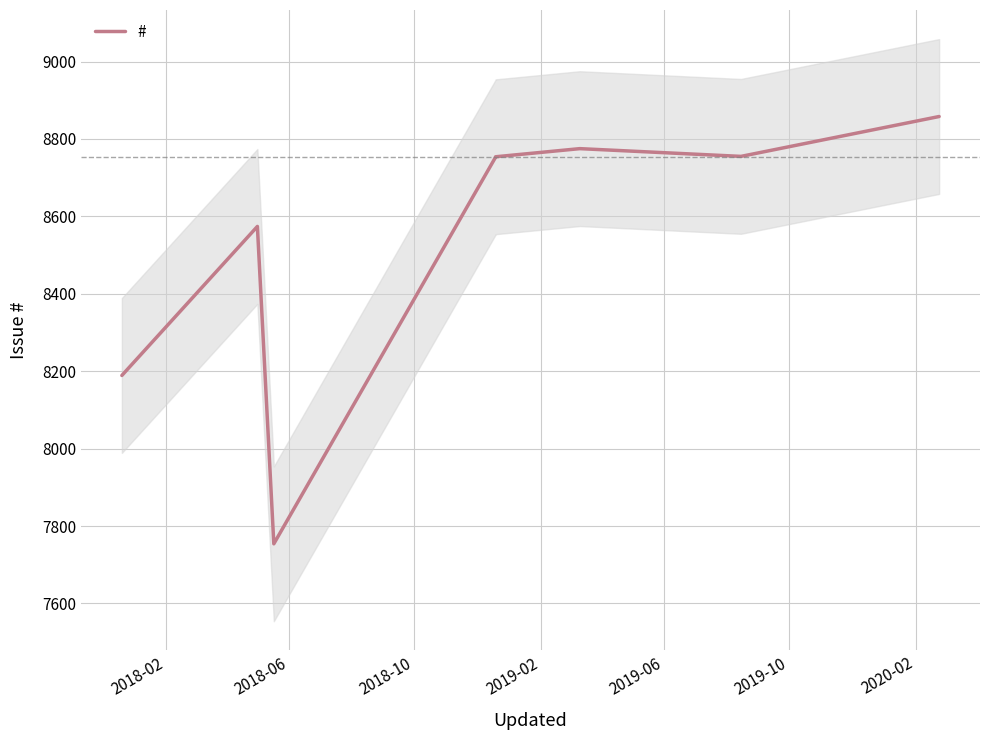

What is the sum of all values?

68412